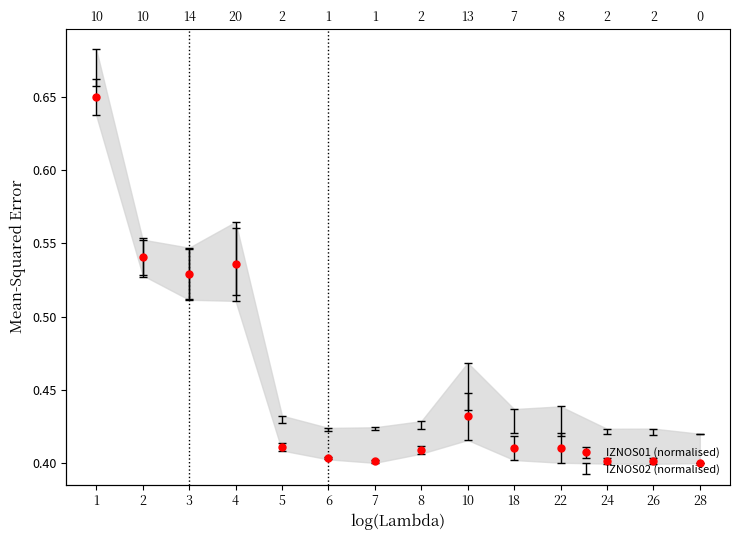

Count the number of categories in the chart.

14